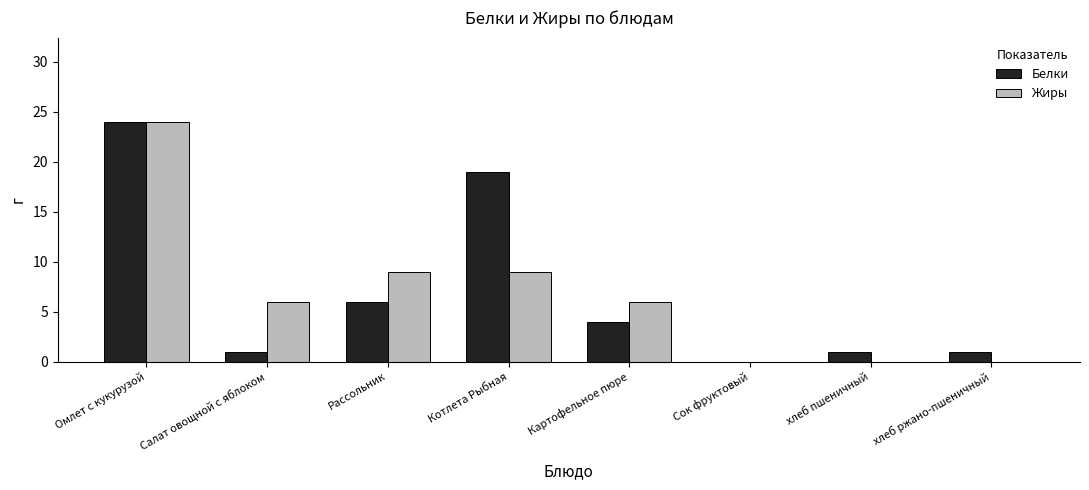

Is it true that Белки equals 24 at Омлет с кукурузой?

True